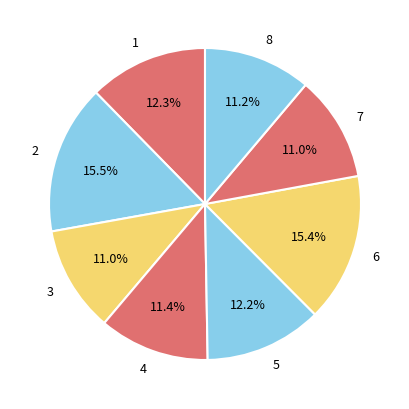

Is it true that 5 is 12% of the pie?

True